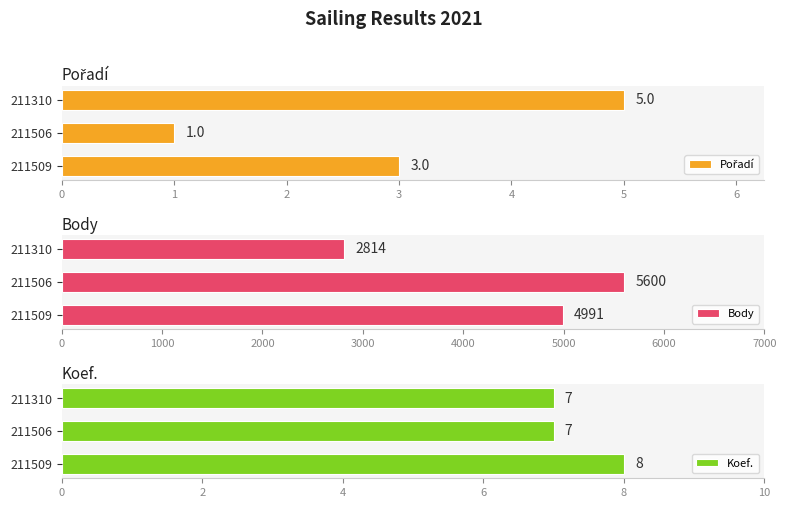

Which category has the highest value in the Koef. series?

211509